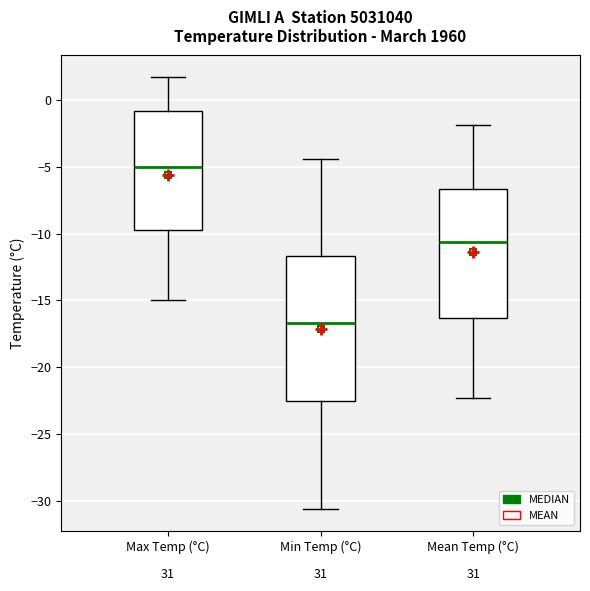

Which box has the highest median line?

Max Temp (°C)